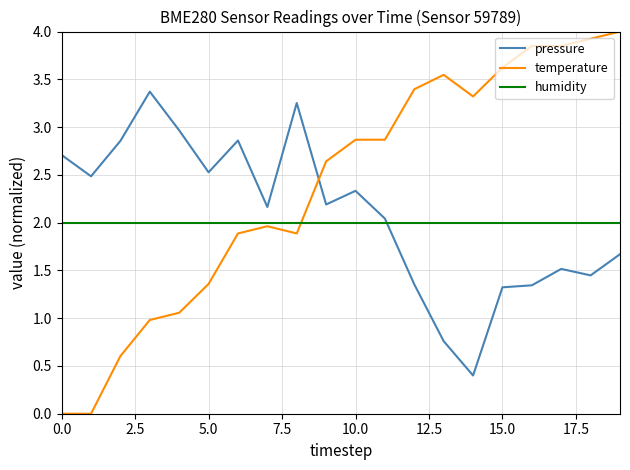

List the series in order of their overall mean, lowest first.

humidity, pressure, temperature